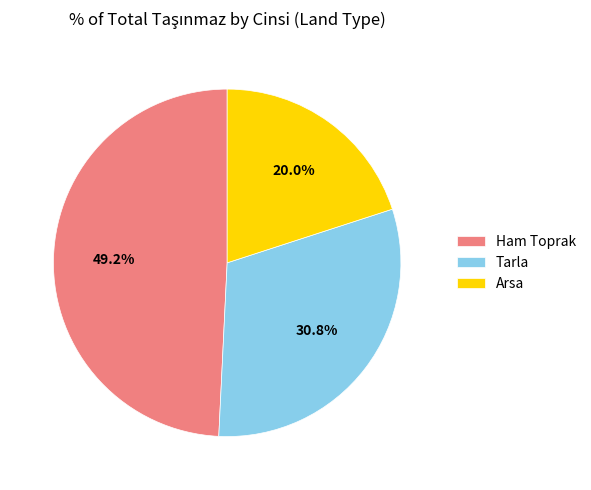

What percentage do Tarla and Arsa together represent?

50.8%